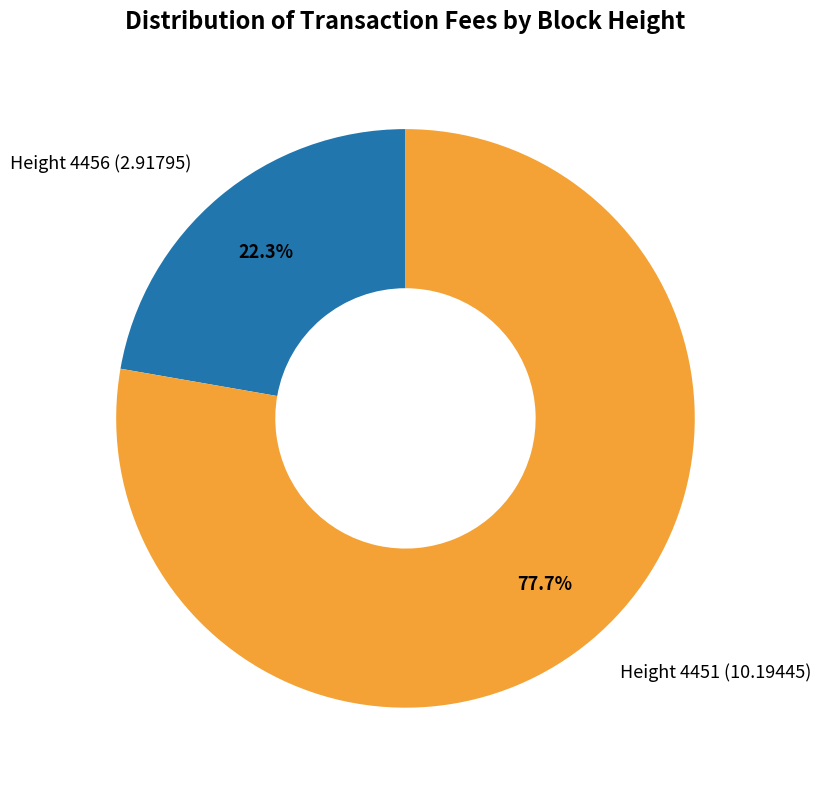

Which slice represents more than half of the pie?

Height 4451 (10.19445)